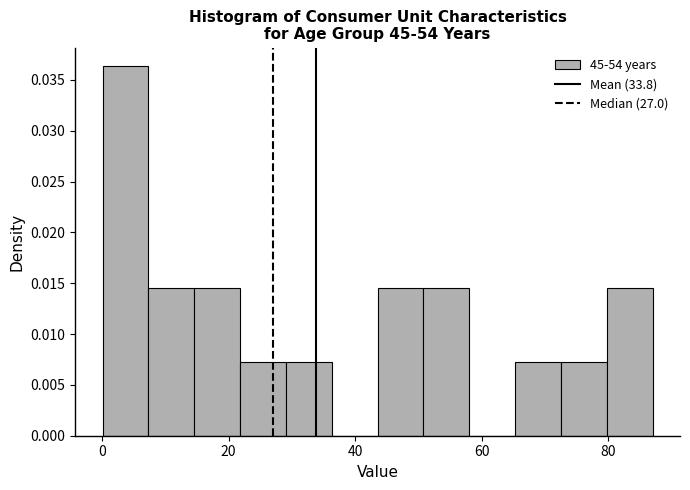

Around what value on the x-axis is the tallest bar? Give the approximate position of its centre, as read against the axis.

4